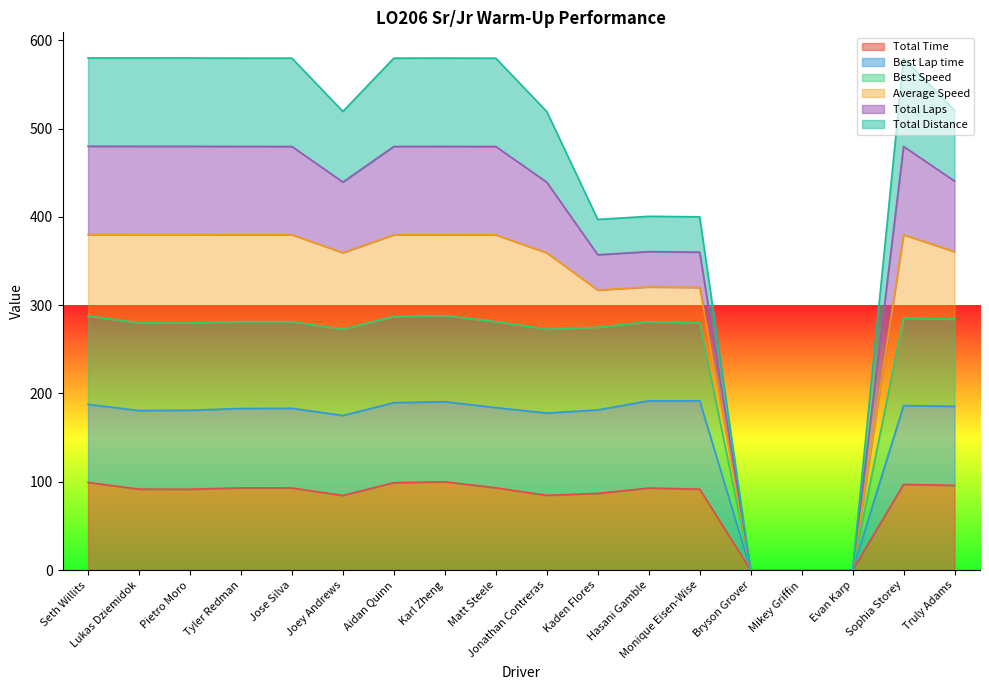

What is the difference between the Best Speed values at Bryson Grover and Seth Willits?

287.7